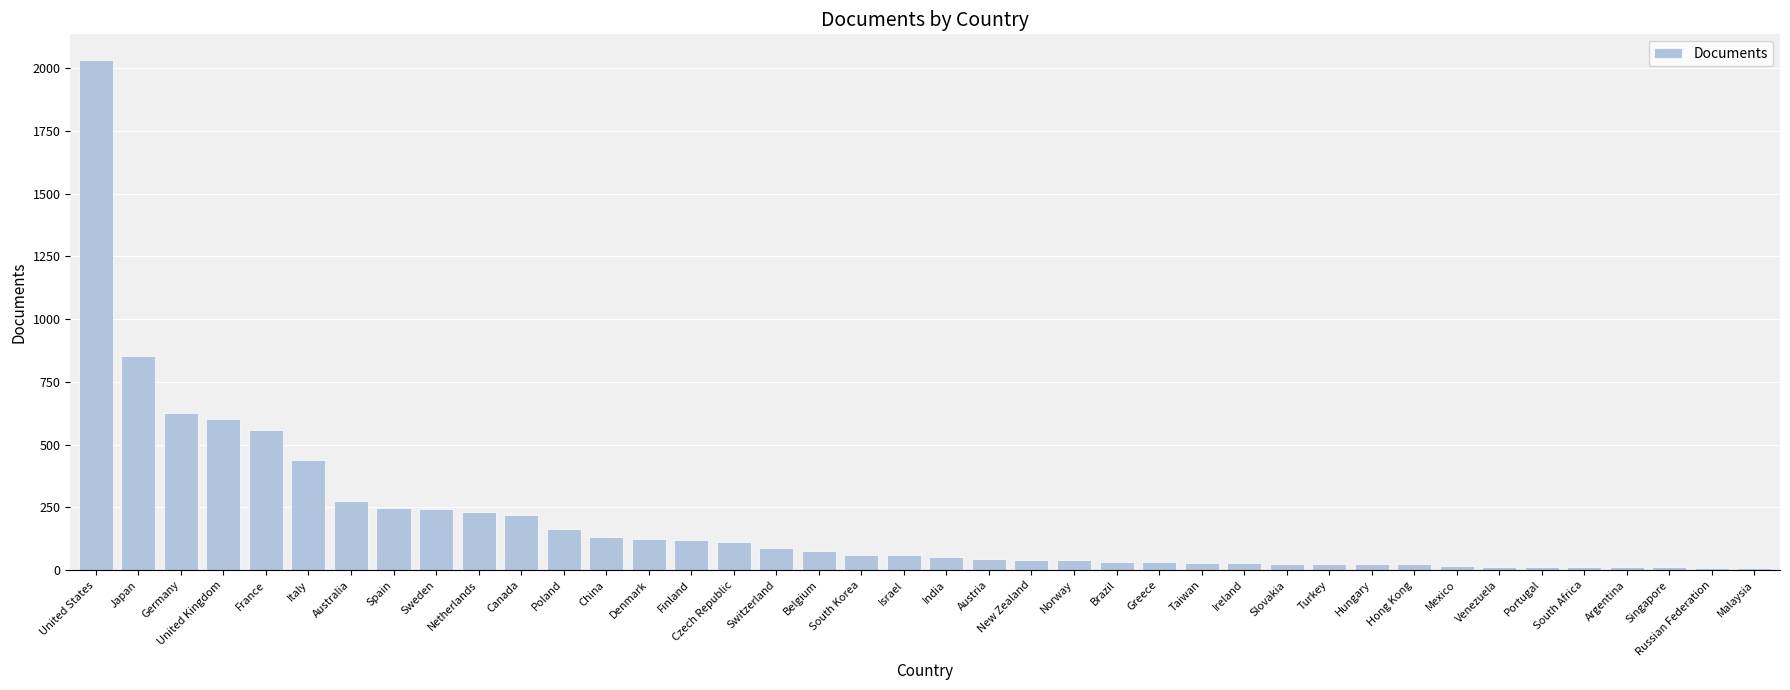

Read the value at Finland.

120